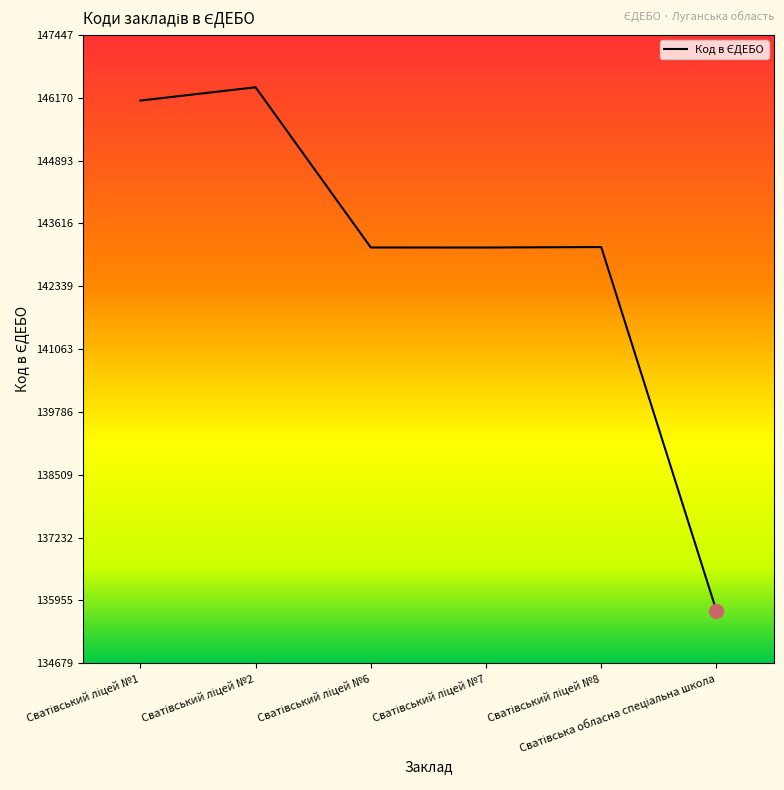

True or false: the data has more than 0 interior local peaks.

True